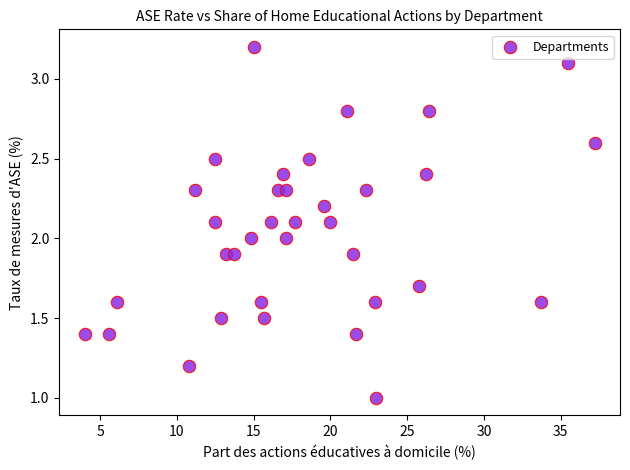

What is the range of Y values (max minus min)?

2.2